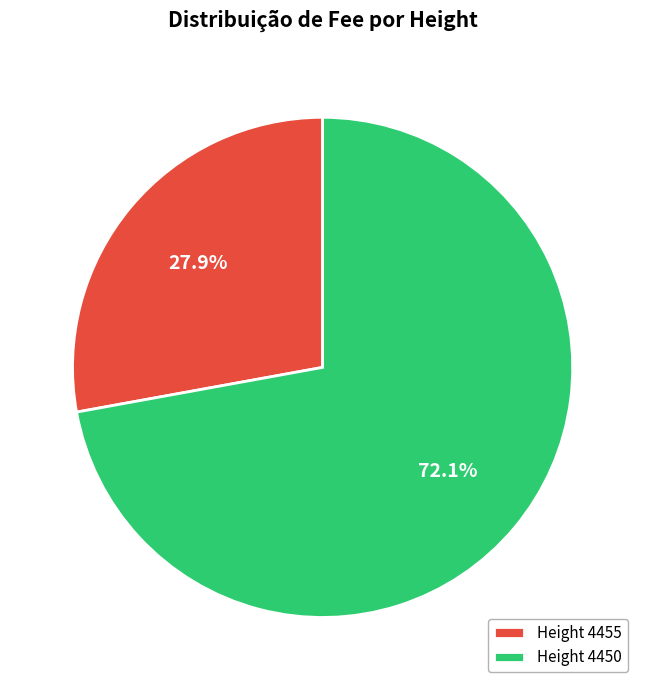

Which category has the biggest portion of the pie?

Height 4450